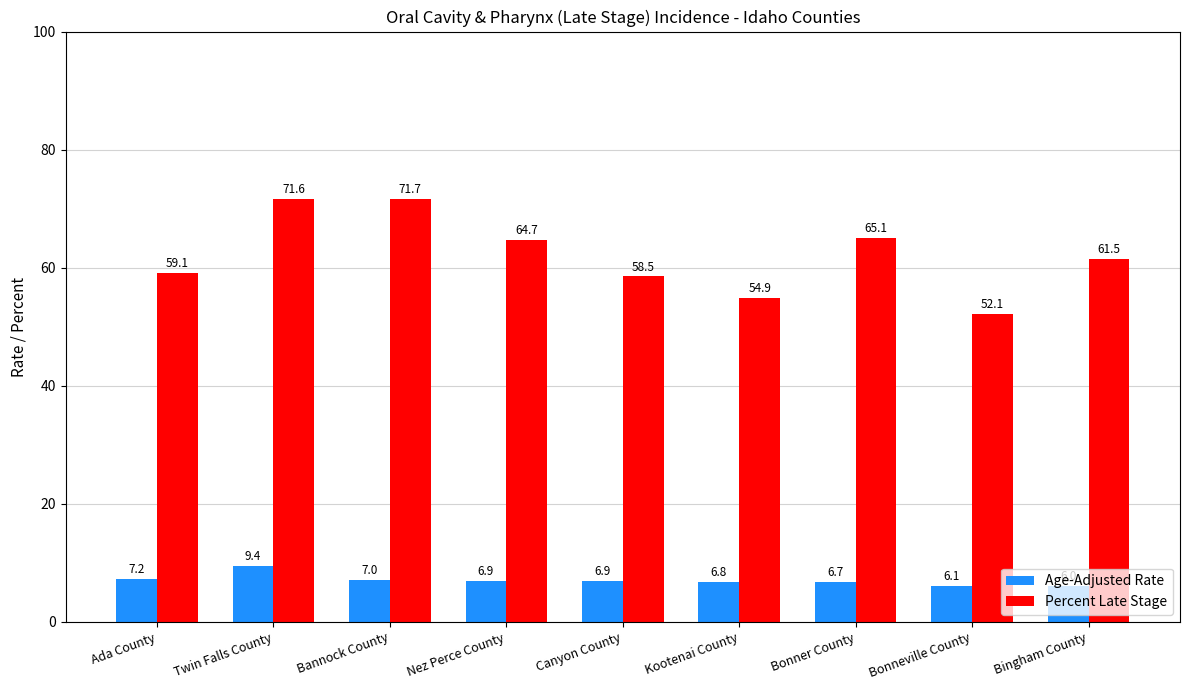

Reading right to left, list all the values displayed in this chart.

Age-Adjusted Rate: Bingham County=6.0	Bonneville County=6.1	Bonner County=6.7	Kootenai County=6.8	Canyon County=6.9	Nez Perce County=6.9	Bannock County=7.0	Twin Falls County=9.4	Ada County=7.2
Percent Late Stage: Bingham County=61.5	Bonneville County=52.1	Bonner County=65.1	Kootenai County=54.9	Canyon County=58.5	Nez Perce County=64.7	Bannock County=71.7	Twin Falls County=71.6	Ada County=59.1